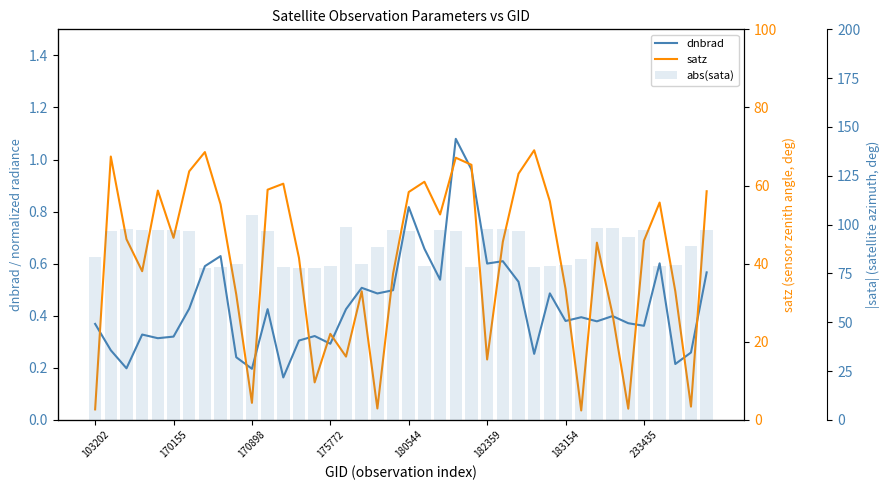

What is the value of the abs(sata) bar at the 11th from the left?

105.0